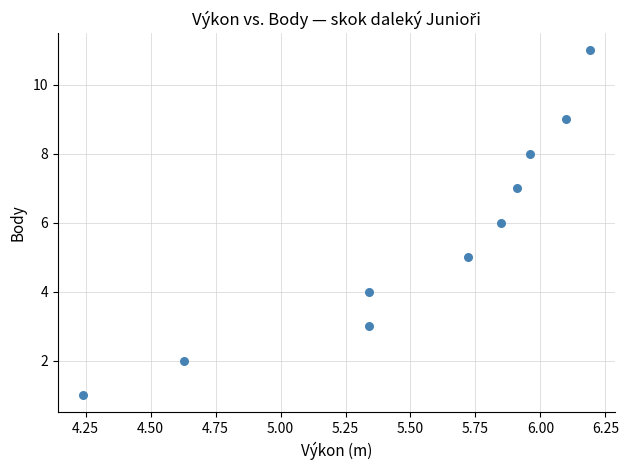

What is the average Y value?

6